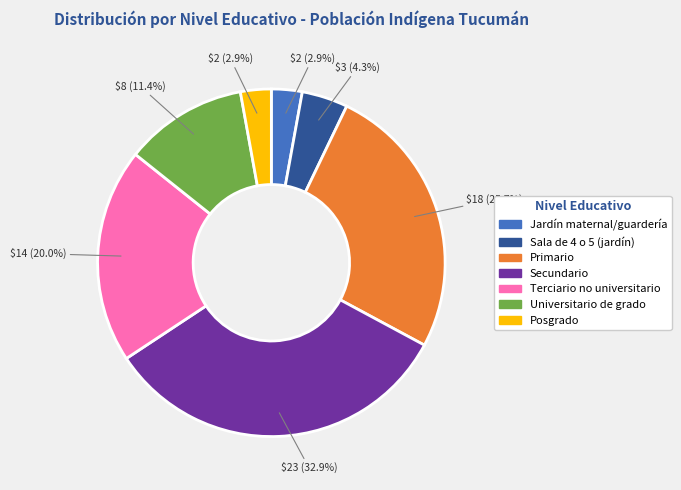

Approximately how many times larger is the value at Posgrado compared to Sala de 4 o 5 (jardín)?

0.7